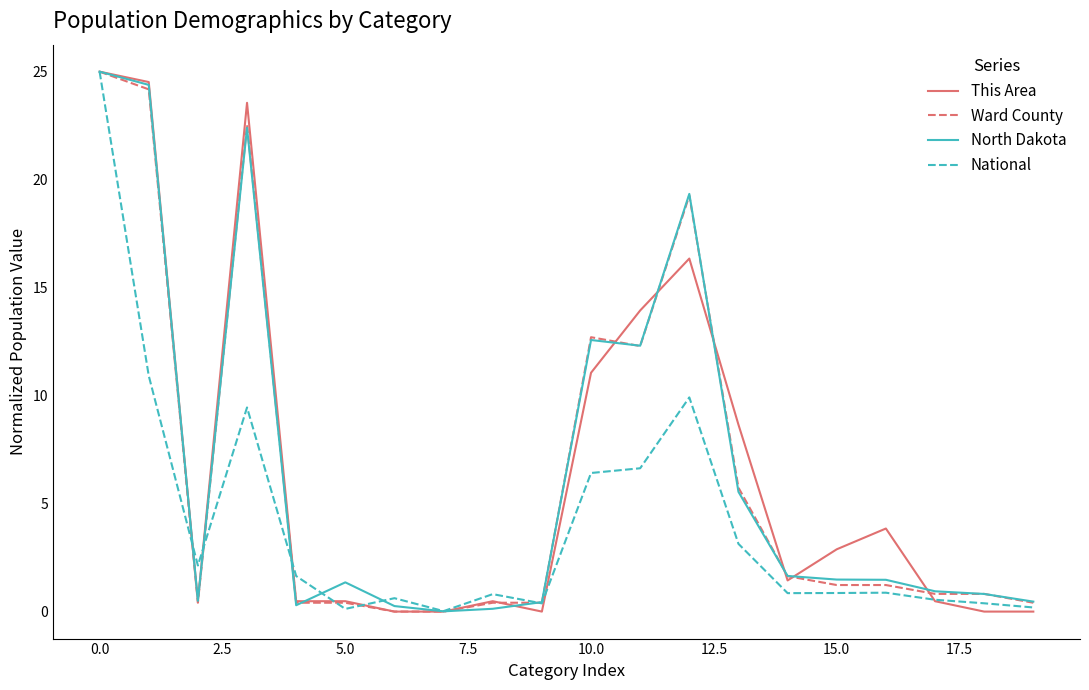

Which series has the largest range (max minus min)?

This Area